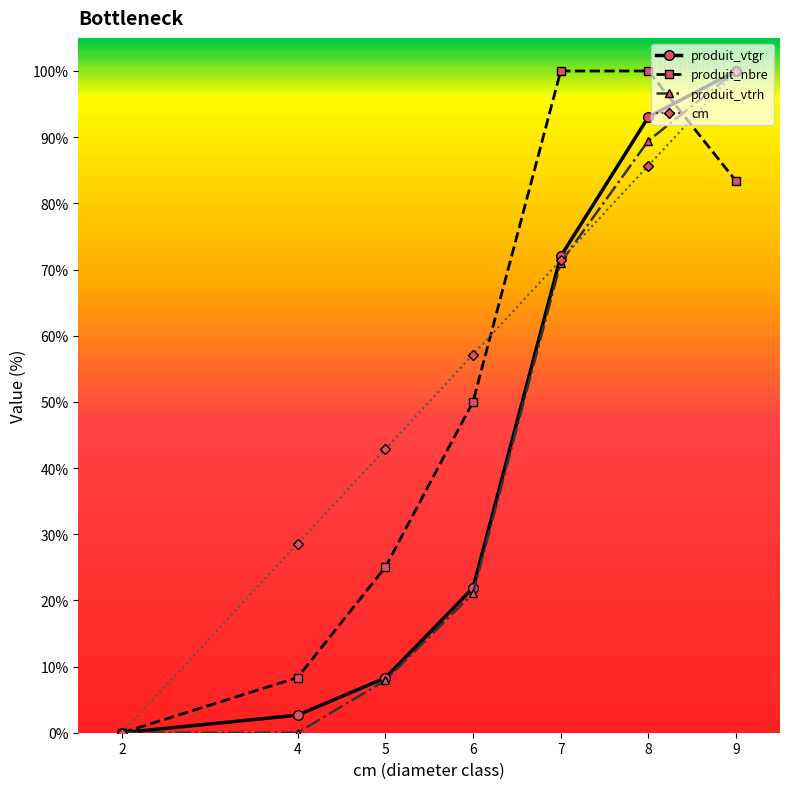

Reading left to right, what are all the values shown in this chart?

produit_vtgr: 2=0.0	4=2.7	5=8.3	6=21.9	7=72.0	8=93.1	9=100.0
produit_nbre: 2=0.0	4=8.3	5=25.0	6=50.0	7=100.0	8=100.0	9=83.3
produit_vtrh: 2=0.0	4=0.0	5=7.9	6=21.1	7=71.1	8=89.5	9=100.0
cm: 2=0.0	4=28.6	5=42.9	6=57.1	7=71.4	8=85.7	9=100.0